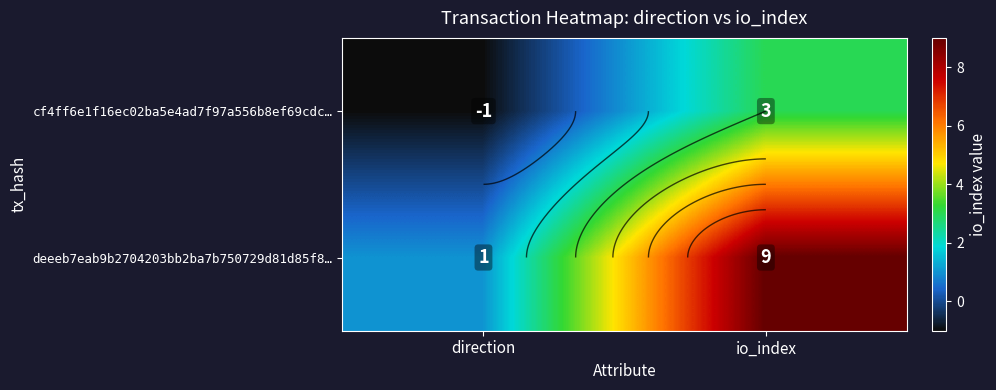

Rank the categories by cf4ff6e1f16ec02ba5e4ad7f97a556b8ef69cdc… value from lowest to highest.

direction, io_index